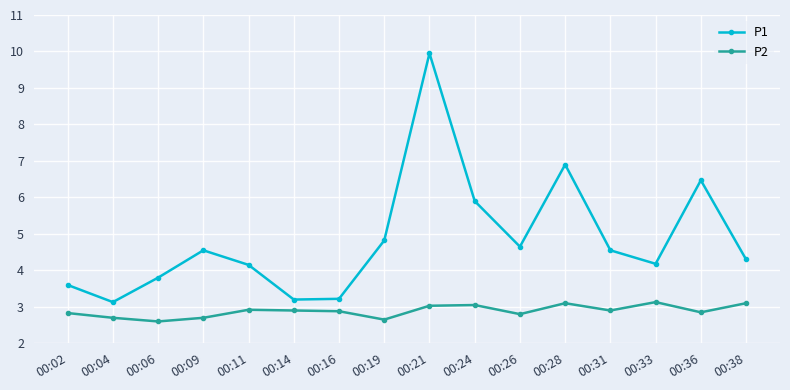

In P1, how many points are lower than both neighbors (excluding endpoints)?

4